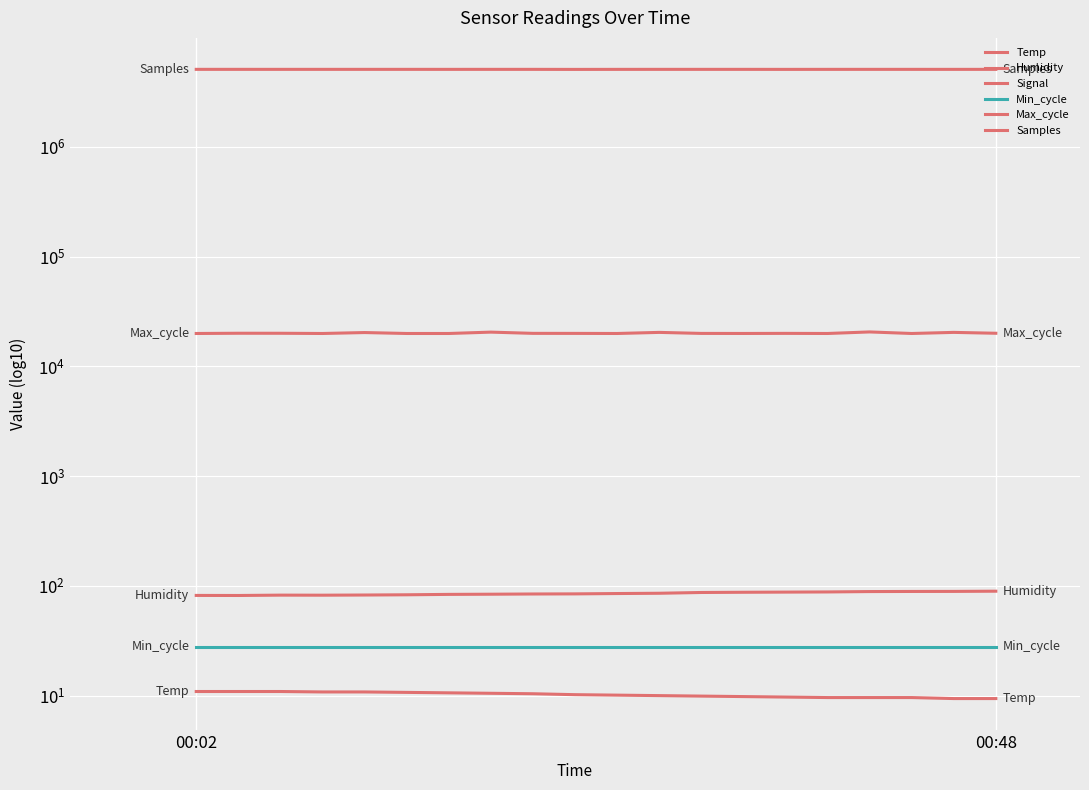

What is the label of the 5th point from the right?

15